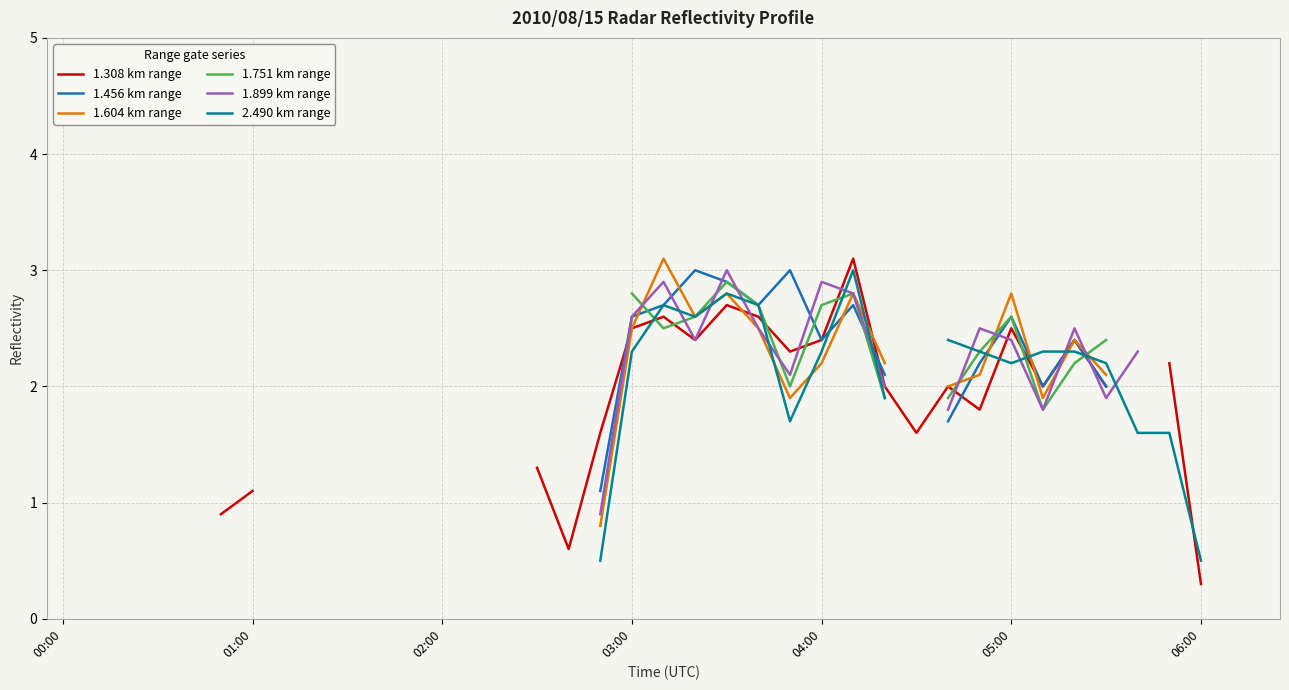

In 1.751 km range, how many points are higher than both neighbors (excluding endpoints)?

3